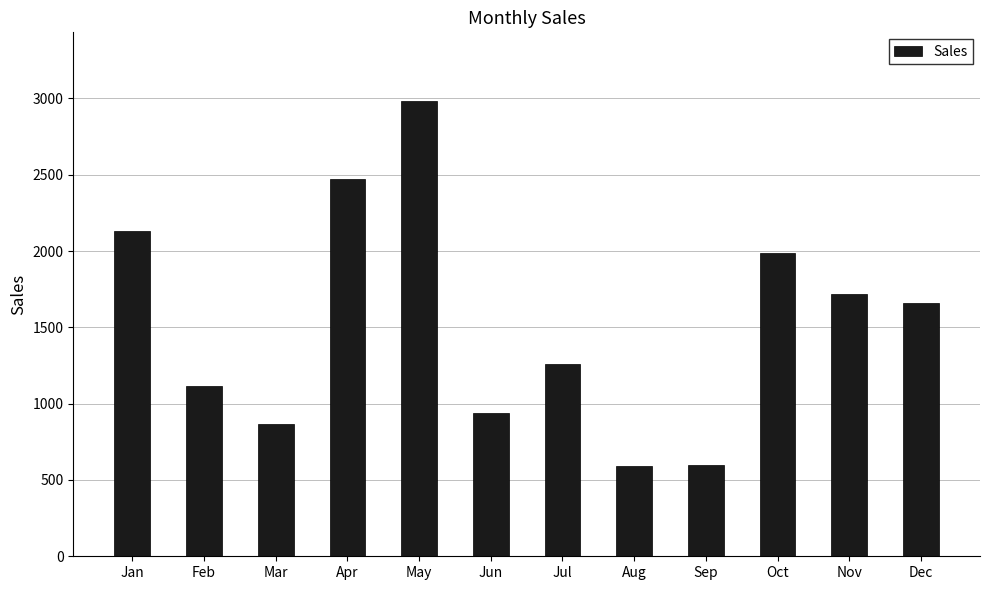

True or false: the data shows 835 at Aug.

False